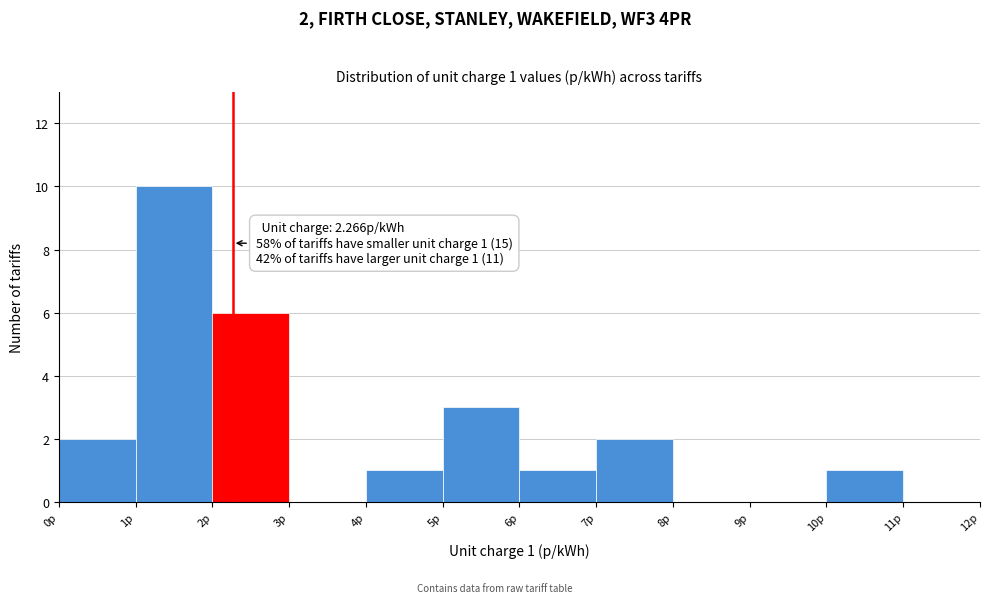

Which range on the x-axis has the tallest bar?

1 to 2